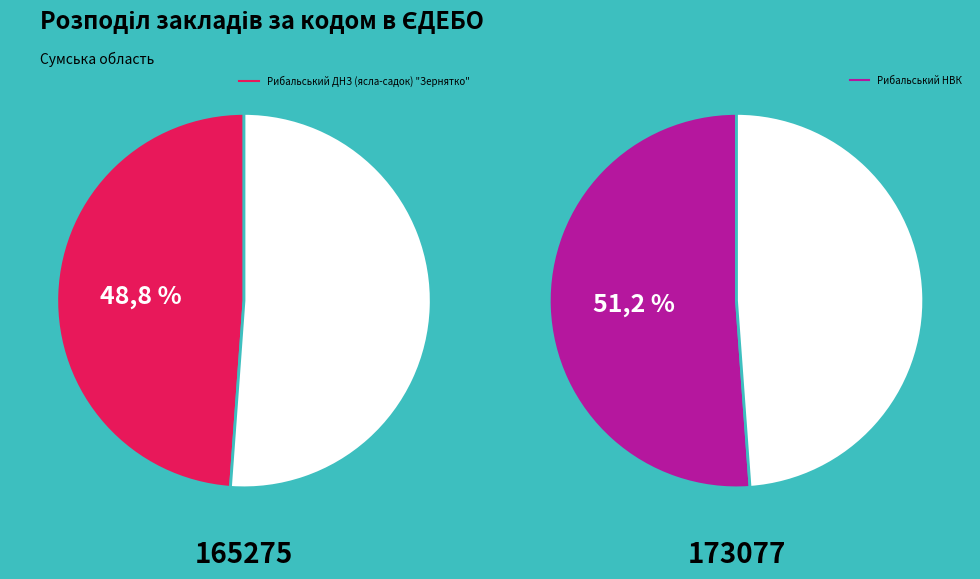

To the nearest percent, what is the average slice percentage?

50%